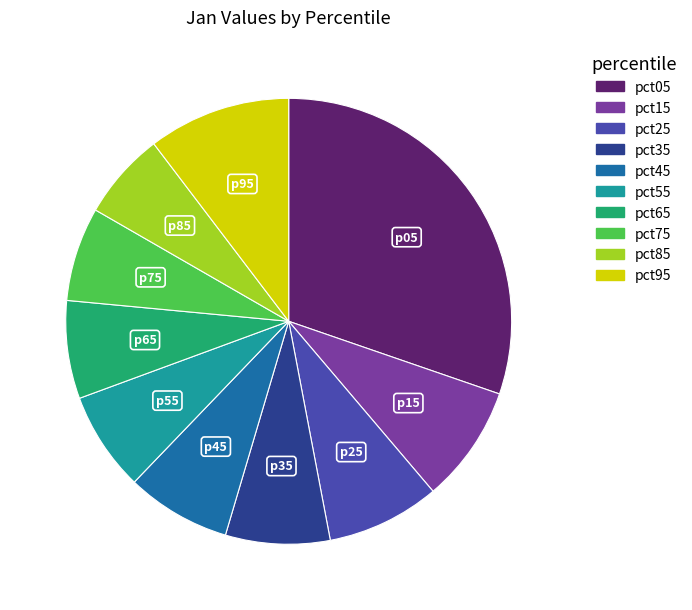

What is the largest slice in the pie chart?

pct05